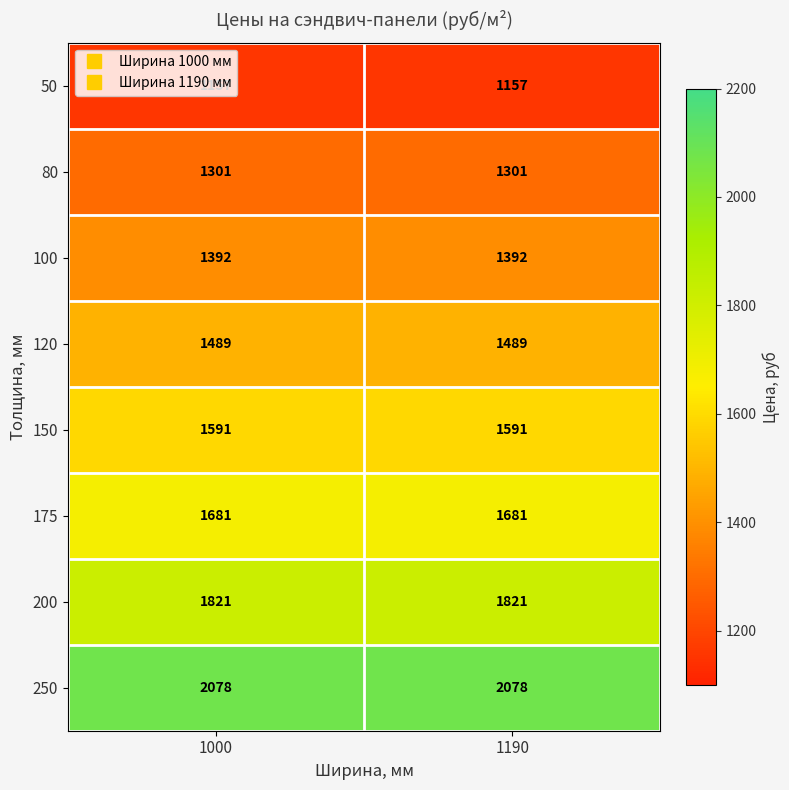

The value of 175 at 1000 is 1681. True or false?

True